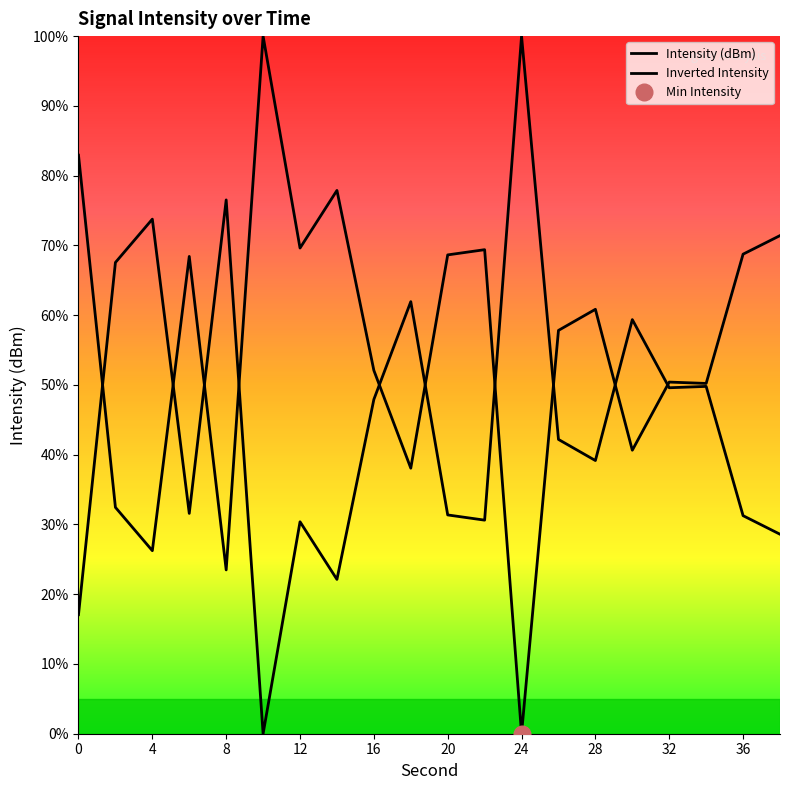

At which label is the value closest to 50?

34